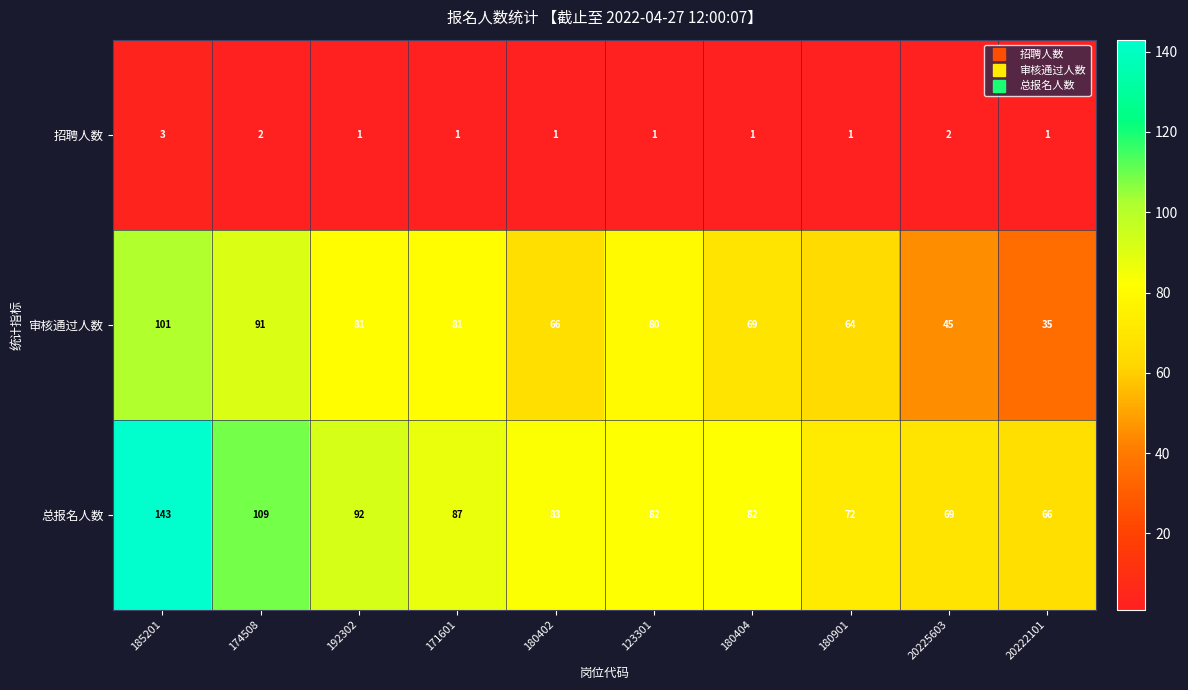

What is the approximate value of 审核通过人数 at 192302, to the nearest 5?

80